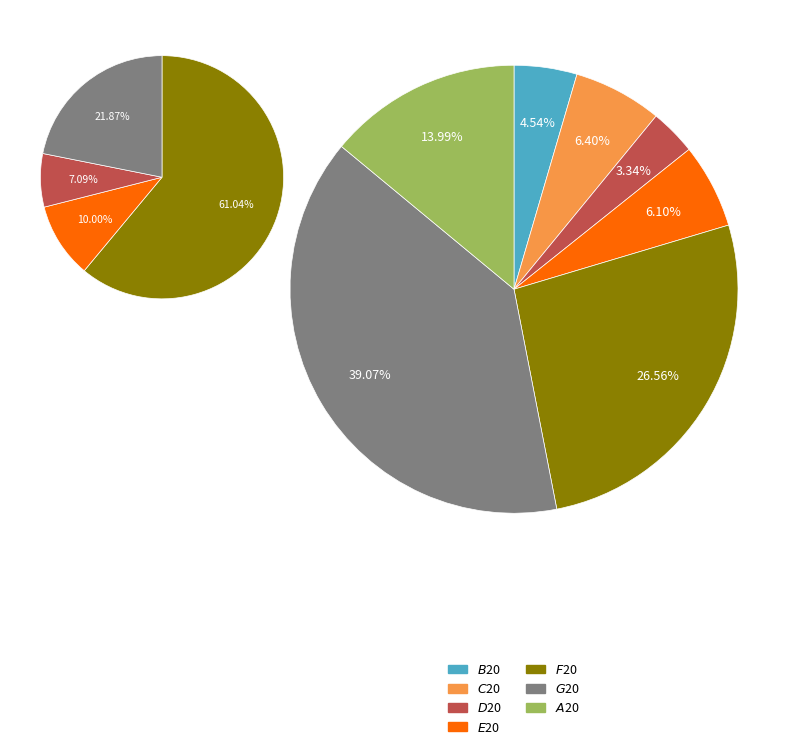

Rank the categories by value from lowest to highest.

$D$20, $B$20, $E$20, $C$20, $A$20, $F$20, $G$20